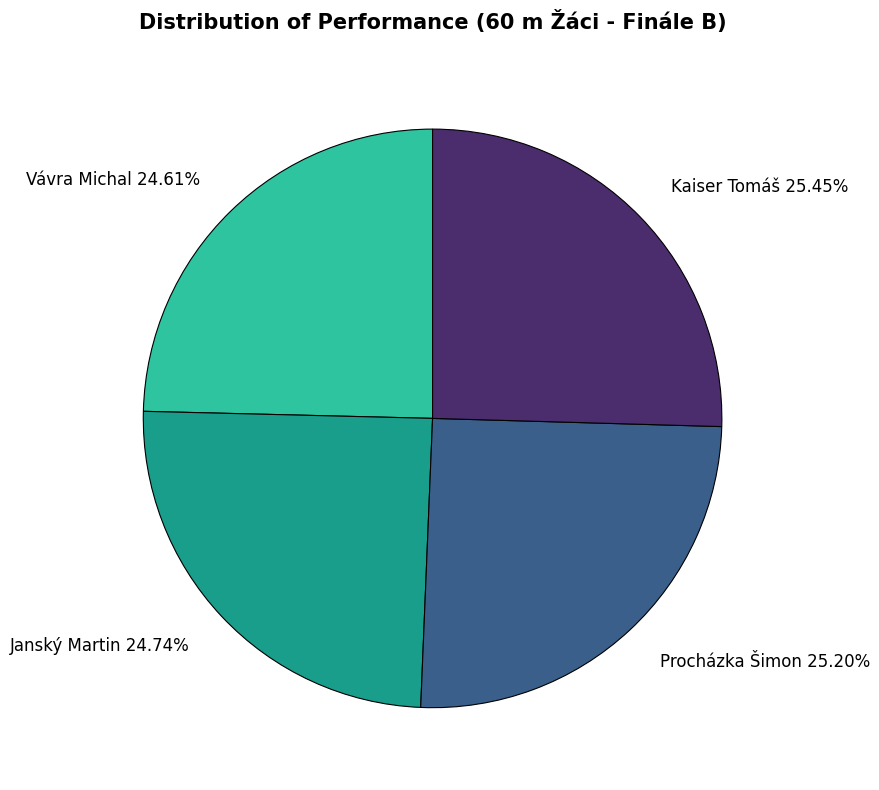

Does Vávra Michal 24.61% represent more than half of the total?

No